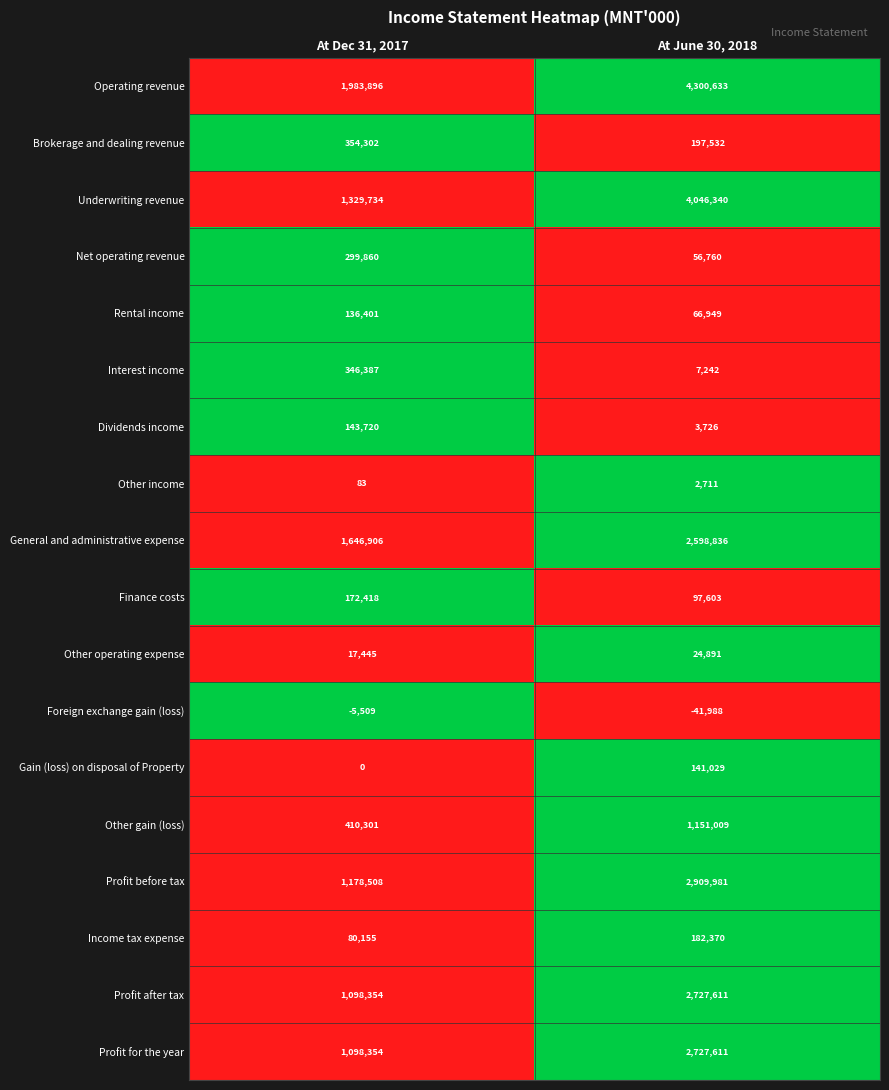

The value of Finance costs at At Dec 31, 2017 is 76626. True or false?

False